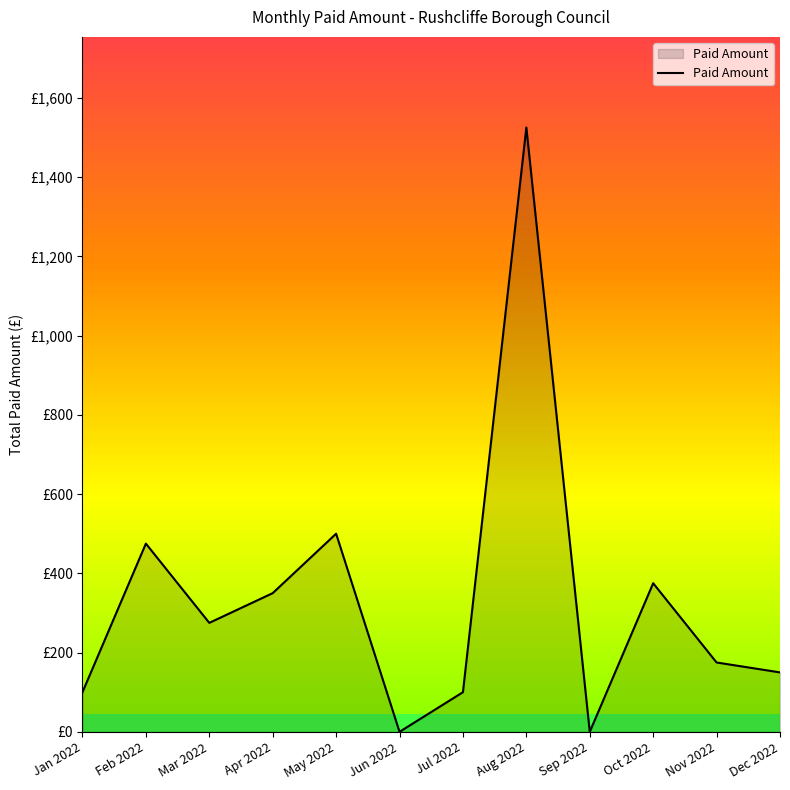

What position from the right is Aug 2022?

5